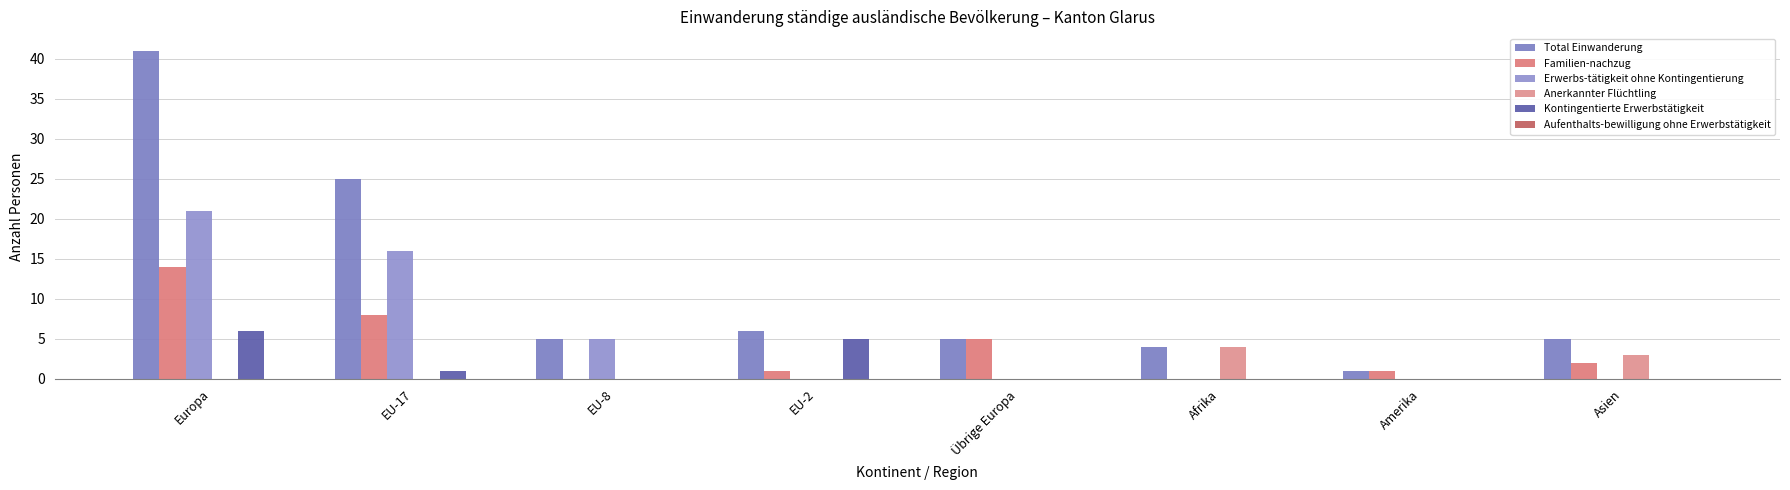

How many groups of bars are there?

8